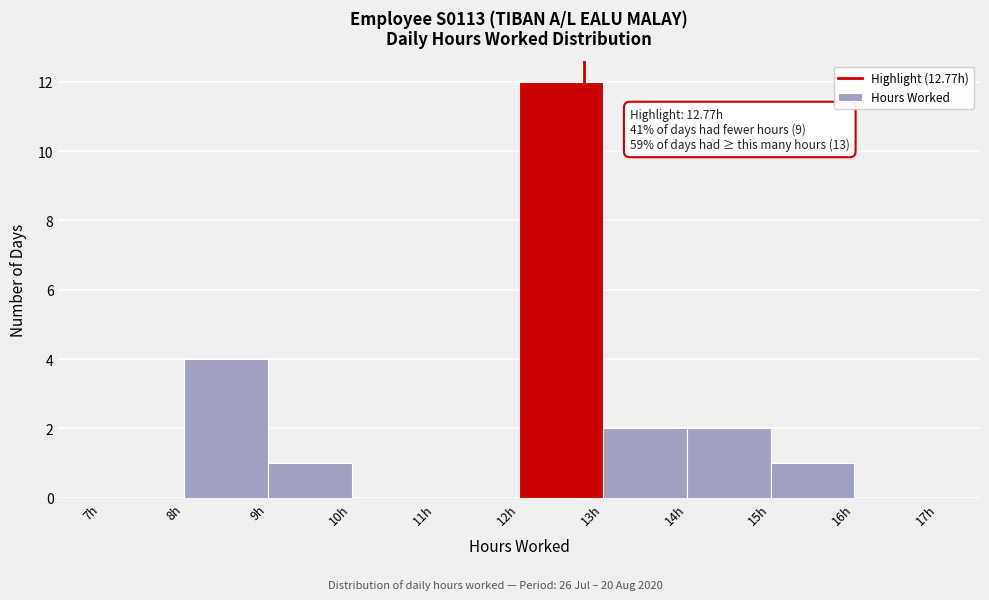

Which range on the x-axis has the tallest bar?

12 to 13